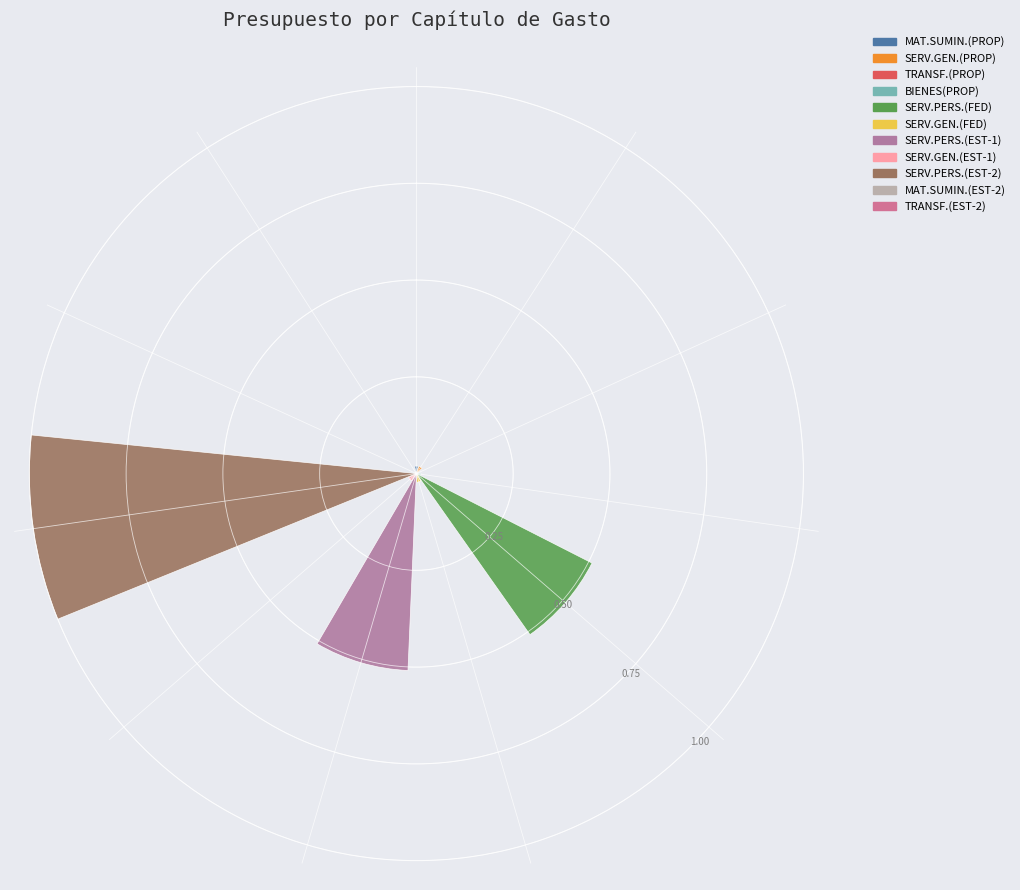

What percentage do SERVICIOS PERSONALES (FEDERAL) and SERVICIOS GENERALES (INGRESOS PROPIOS) together represent?

24.9%